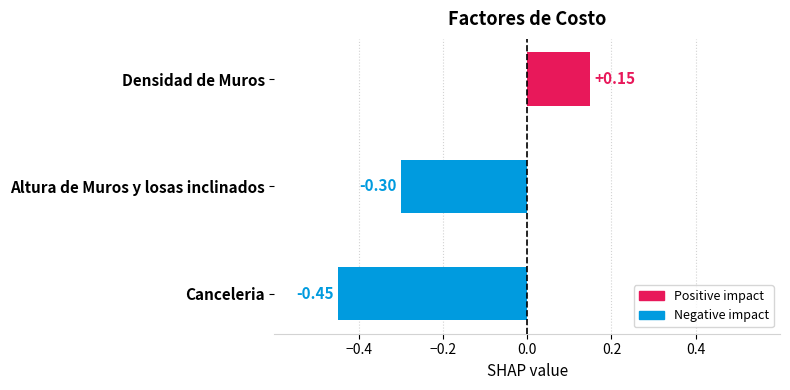

Rank the categories by value from highest to lowest.

Densidad de Muros, Altura de Muros y losas inclinados, Canceleria